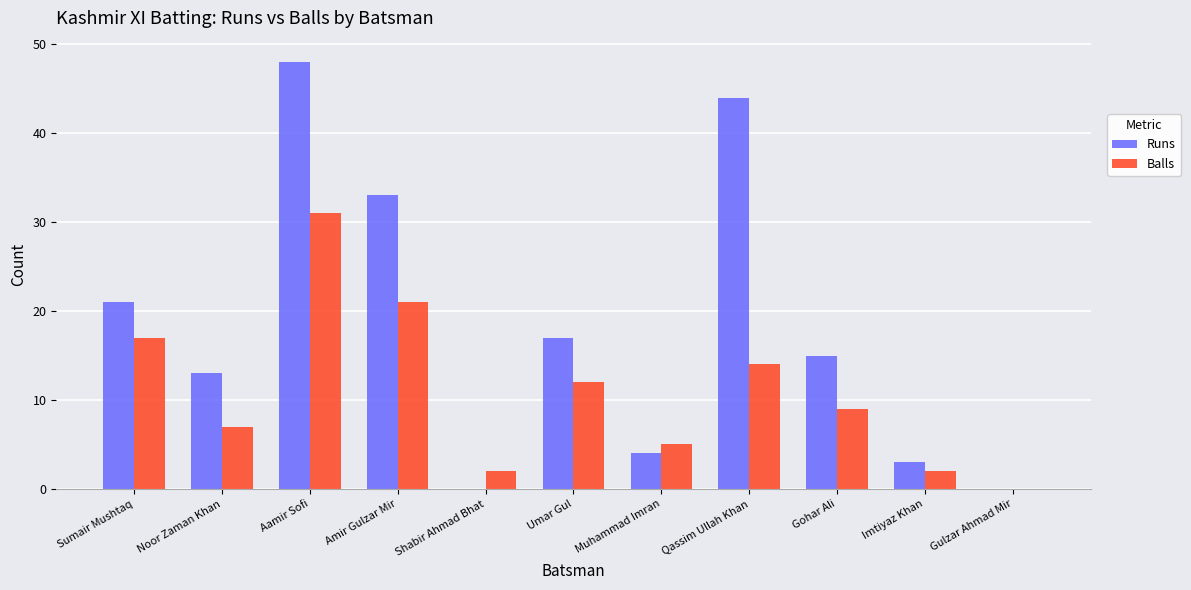

Between Amir Gulzar Mir and Umar Gul, which series saw the biggest shift?

Runs